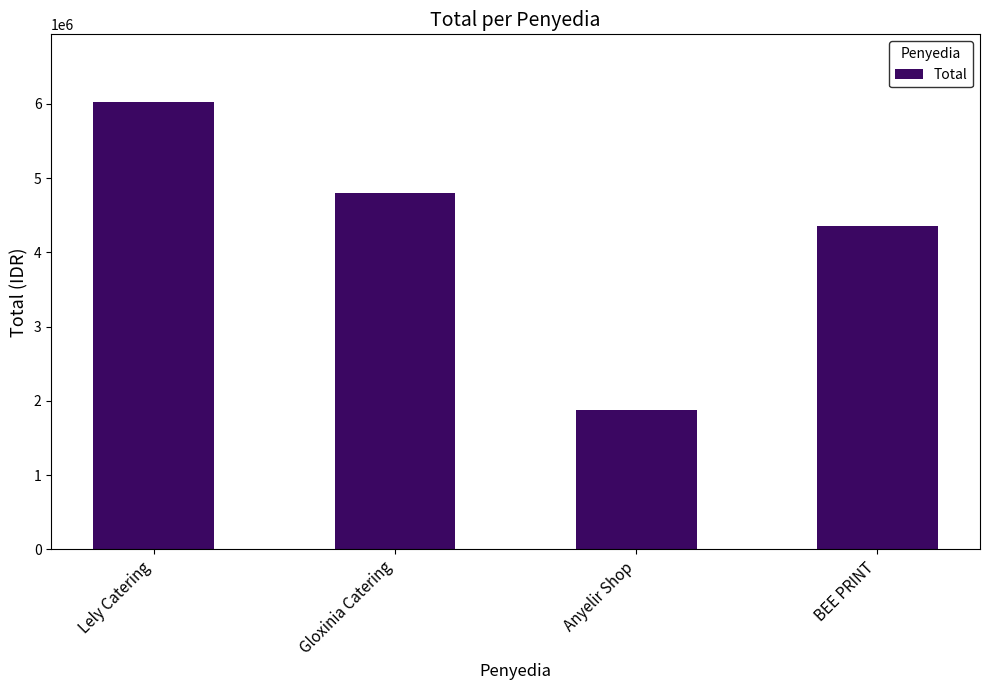

What is the smallest value displayed?

1870500